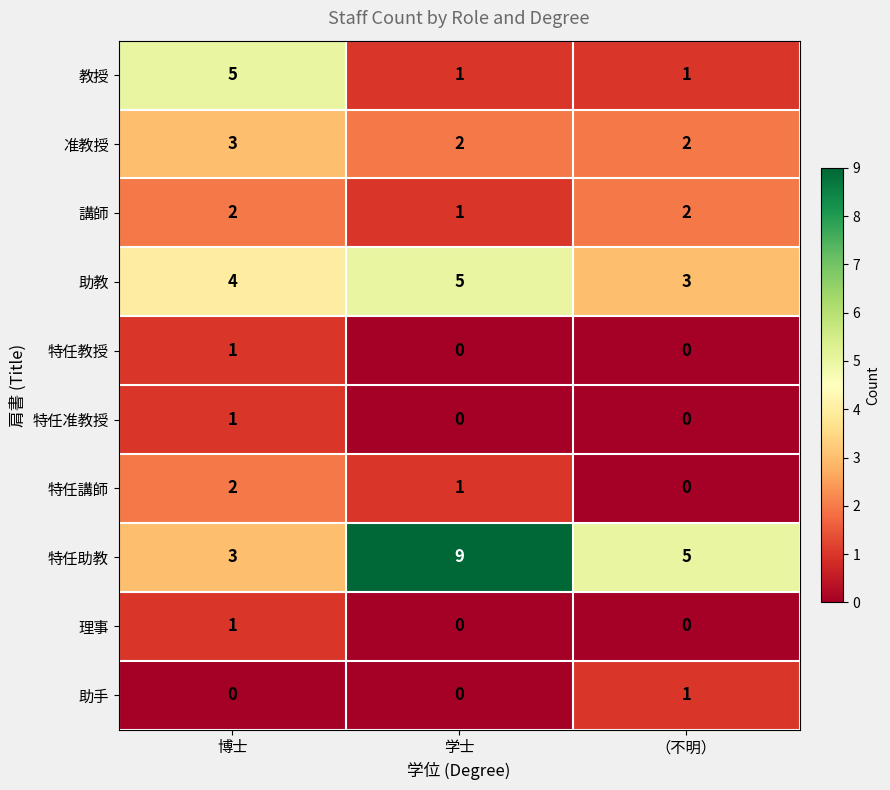

What is the greatest value displayed?

9